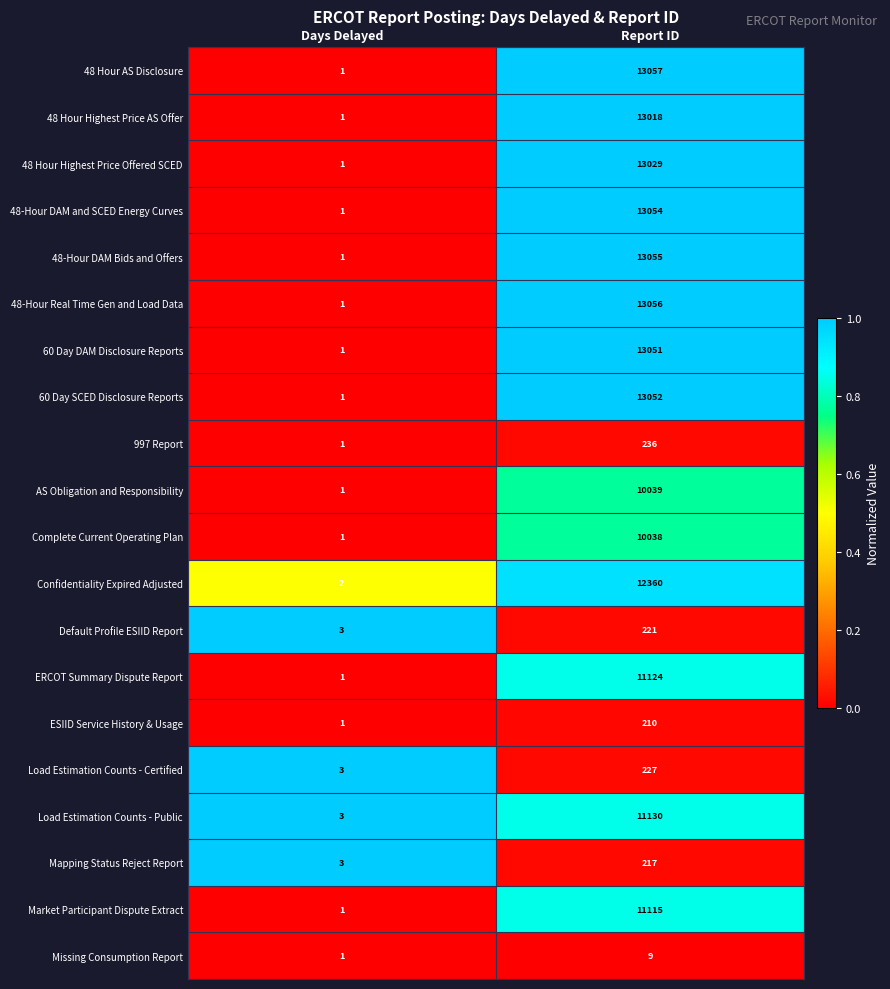

Rank the categories by Load Estimation Counts - Certified value from lowest to highest.

Days Delayed, Report ID